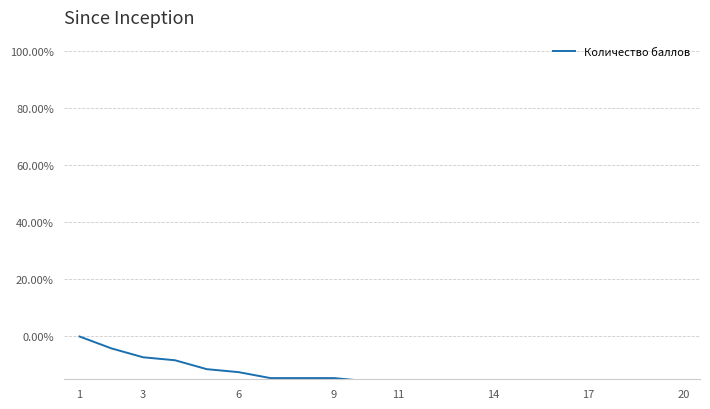

True or false: the data has more than 1 interior local peaks.

False